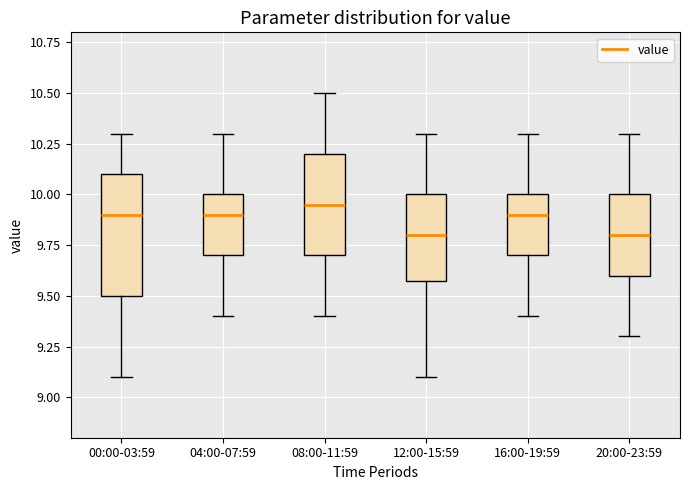

Reading left to right, transcribe this box plot: for each box, give where its median line is, the range the box spans, and where its two whiskers end, as read against the y-axis. The values are not printed on the chart, so give them approximately, as read against the axis.

00:00-03:59: median 9.90, box 9.50 to 10.10, whiskers 9.10 to 10.30
04:00-07:59: median 9.90, box 9.70 to 10.00, whiskers 9.40 to 10.30
08:00-11:59: median 9.95, box 9.70 to 10.20, whiskers 9.40 to 10.50
12:00-15:59: median 9.80, box 9.60 to 10.00, whiskers 9.10 to 10.30
16:00-19:59: median 9.90, box 9.70 to 10.00, whiskers 9.40 to 10.30
20:00-23:59: median 9.80, box 9.60 to 10.00, whiskers 9.30 to 10.30